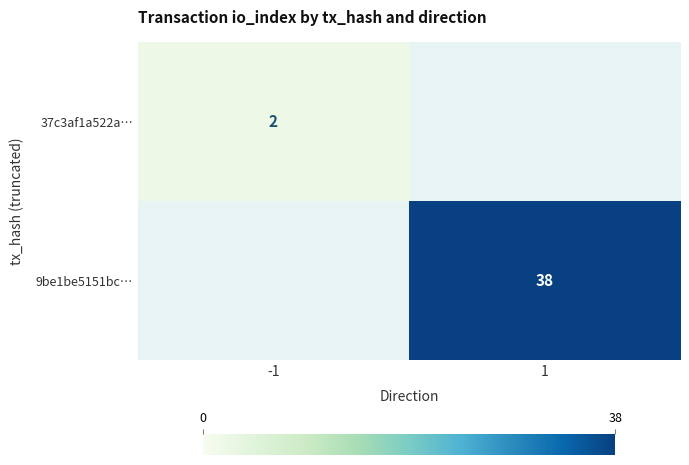

Which label corresponds to the smallest value in the chart?

-1